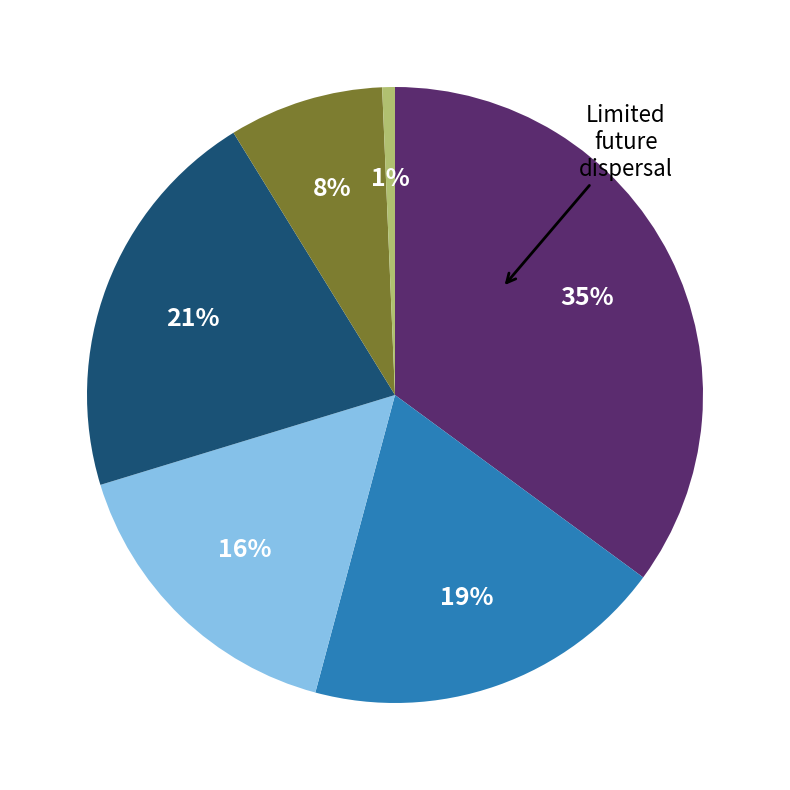

To the nearest percent, what is the average slice percentage?

17%